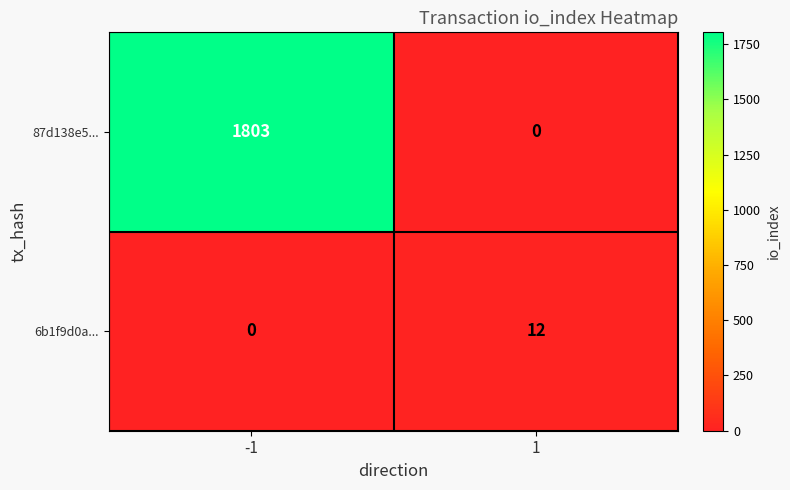

Reading left to right, what are all the values shown in this chart?

87d138e5...: -1=1803	1=0
6b1f9d0a...: -1=0	1=12